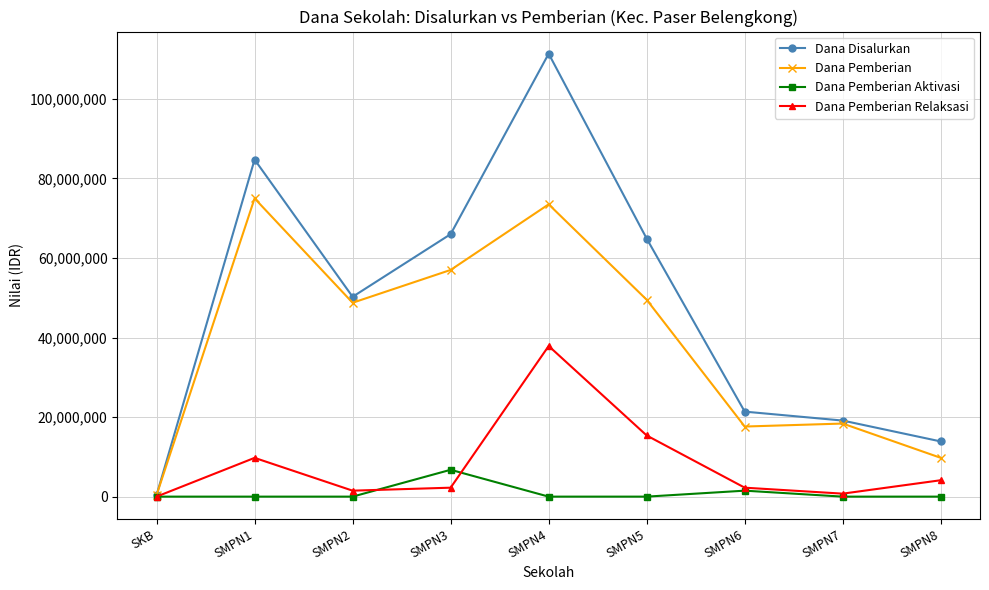

What is the label of the 4th point from the left?

SMPN3